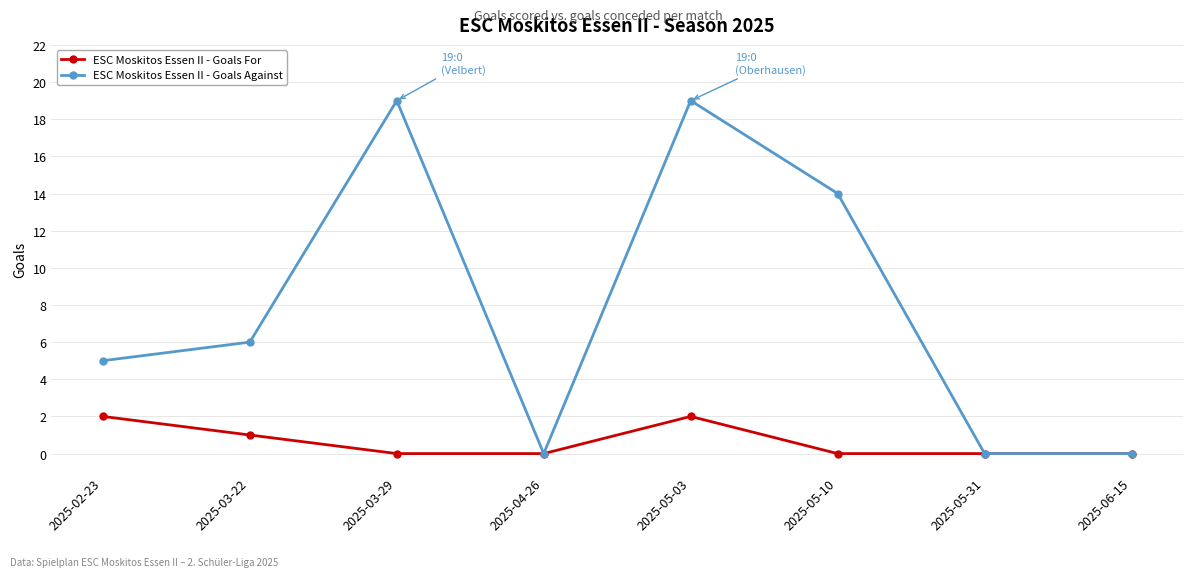

True or false: ESC Moskitos Essen II - Goals For has more than 2 interior local peaks.

False